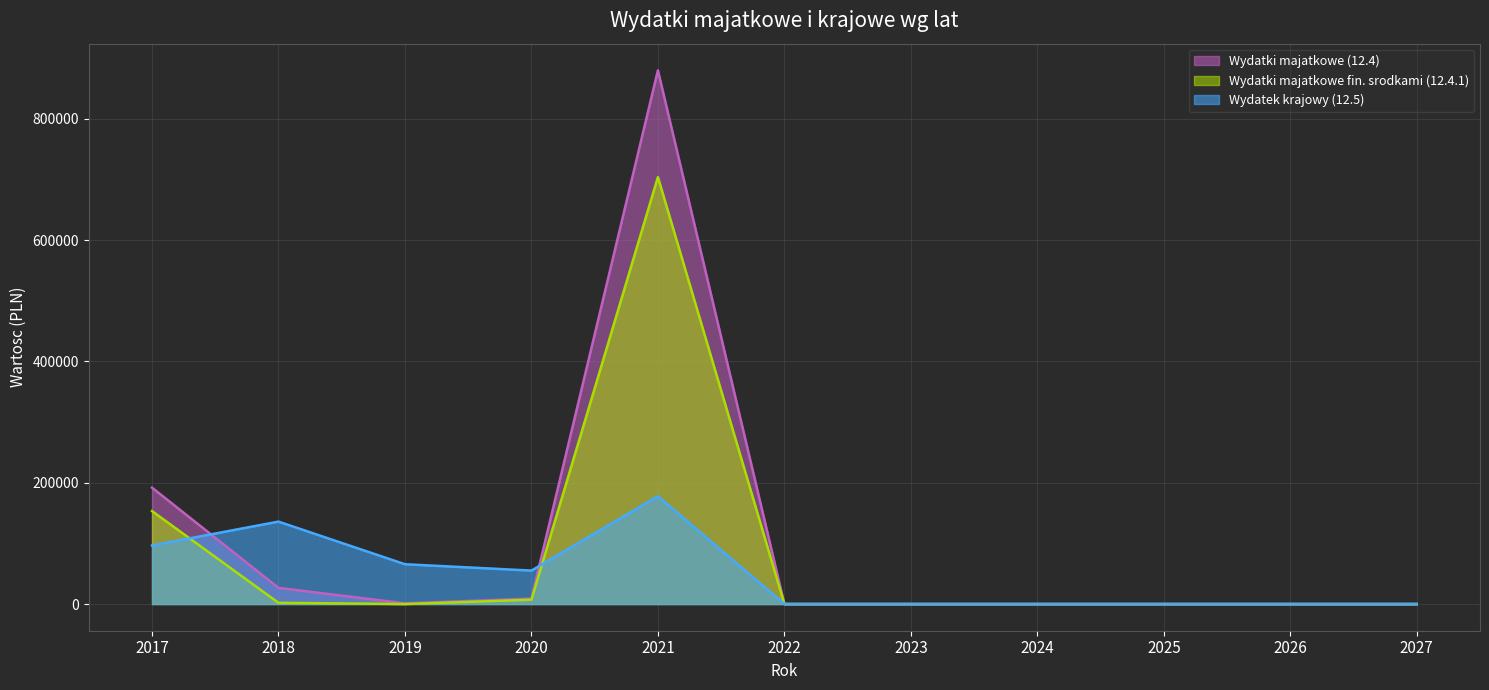

Reading left to right, extract all data points from this chart.

Wydatki majatkowe (12.4): 191880.0	26632.0	1198.0	9000.0	880000.0	0.0	0.0	0.0	0.0	0.0	0.0
Wydatki majatkowe fin. srodkami (12.4.1): 153274.0	2000.0	0.0	7200.0	704000.0	0.0	0.0	0.0	0.0	0.0	0.0
Wydatek krajowy (12.5): 96618.8	135924.0	65645.0	55164.0	177783.0	0.0	0.0	0.0	0.0	0.0	0.0